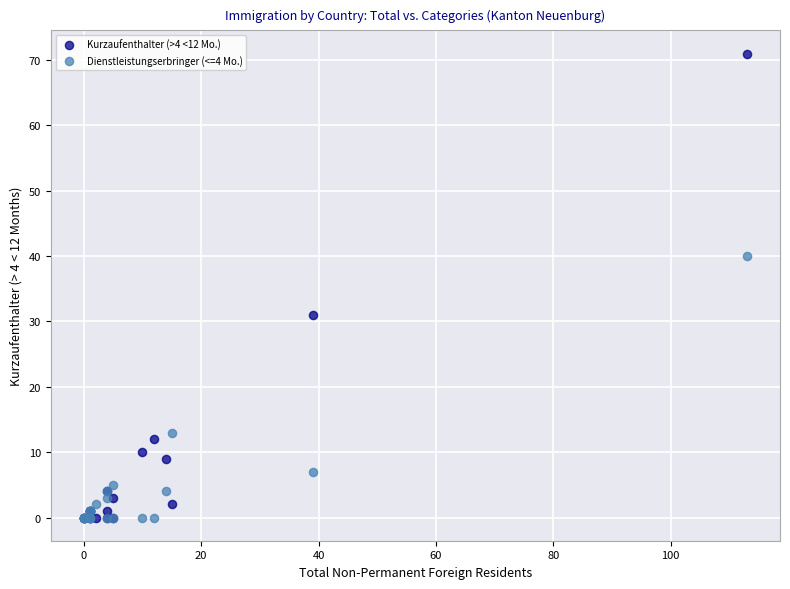

Across all series, what Y value is closest to 35?

31